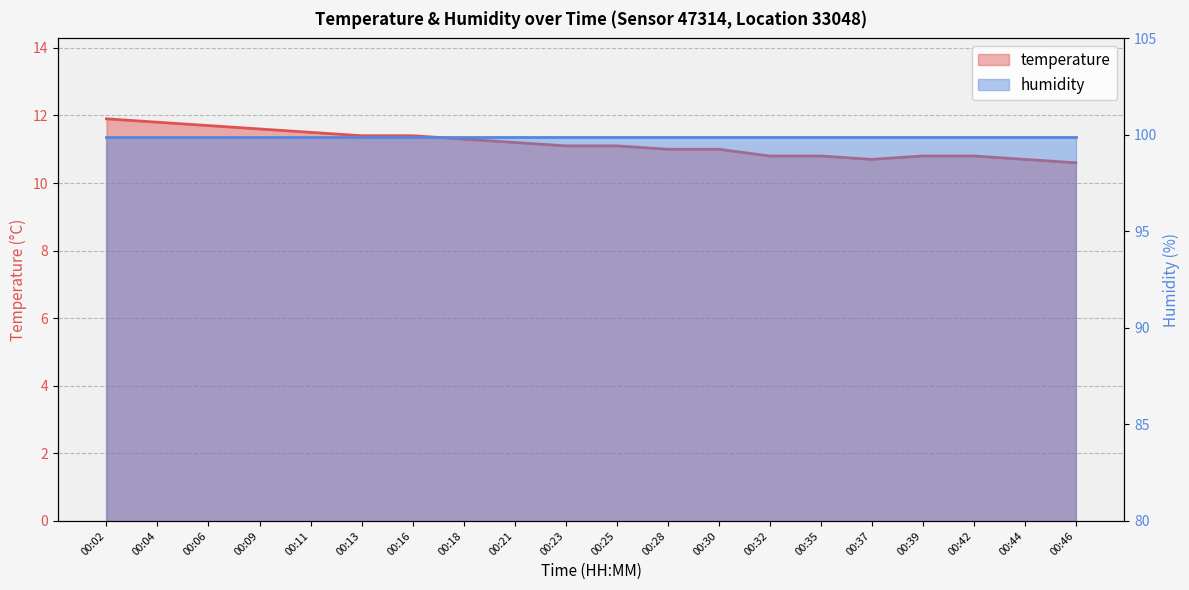

Is it true that the value at 00:25 is 11.1?

True